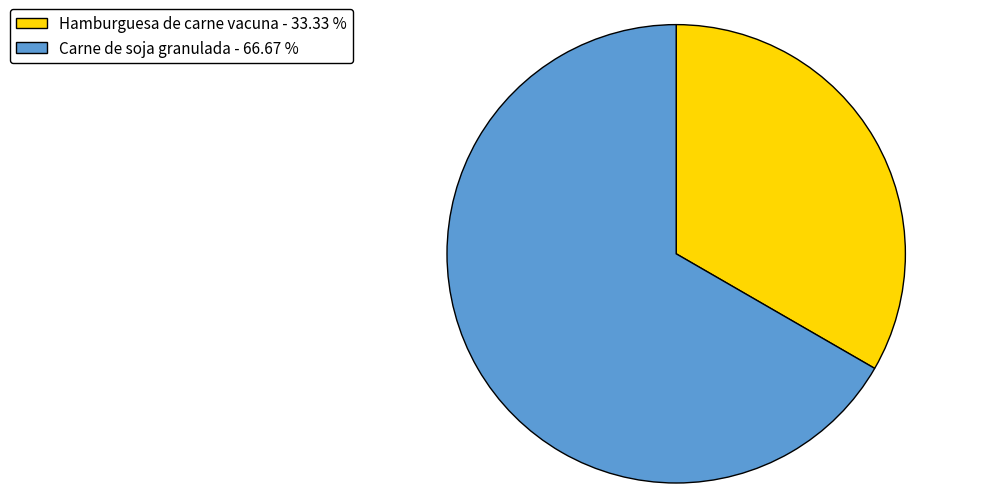

Is there any slice that represents more than half of the pie?

Yes